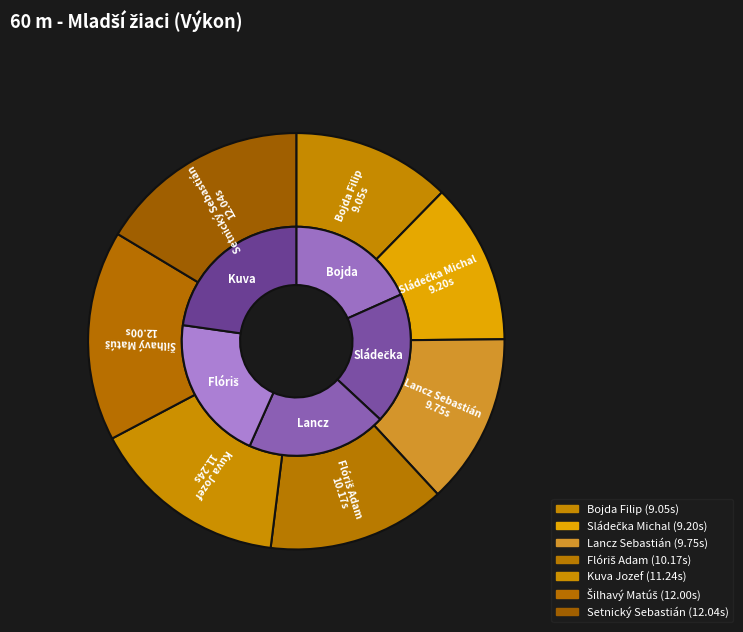

Is it true that Bojda Filip is 1% of the pie?

False